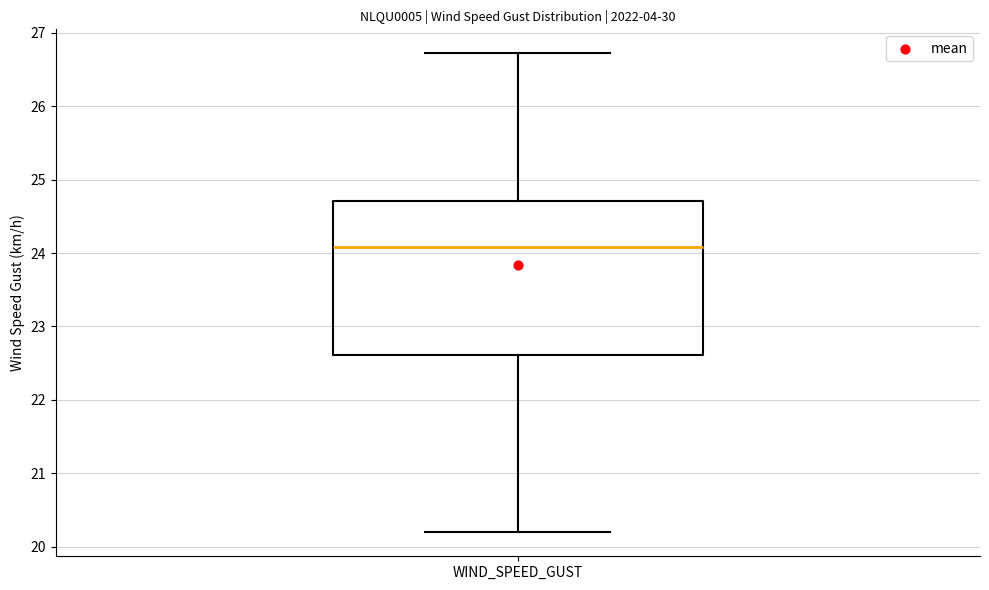

Where does the upper whisker of the box for WIND_SPEED_GUST end on the y-axis? The values are not printed on the chart, so give them approximately, as read against the axis.

26.7